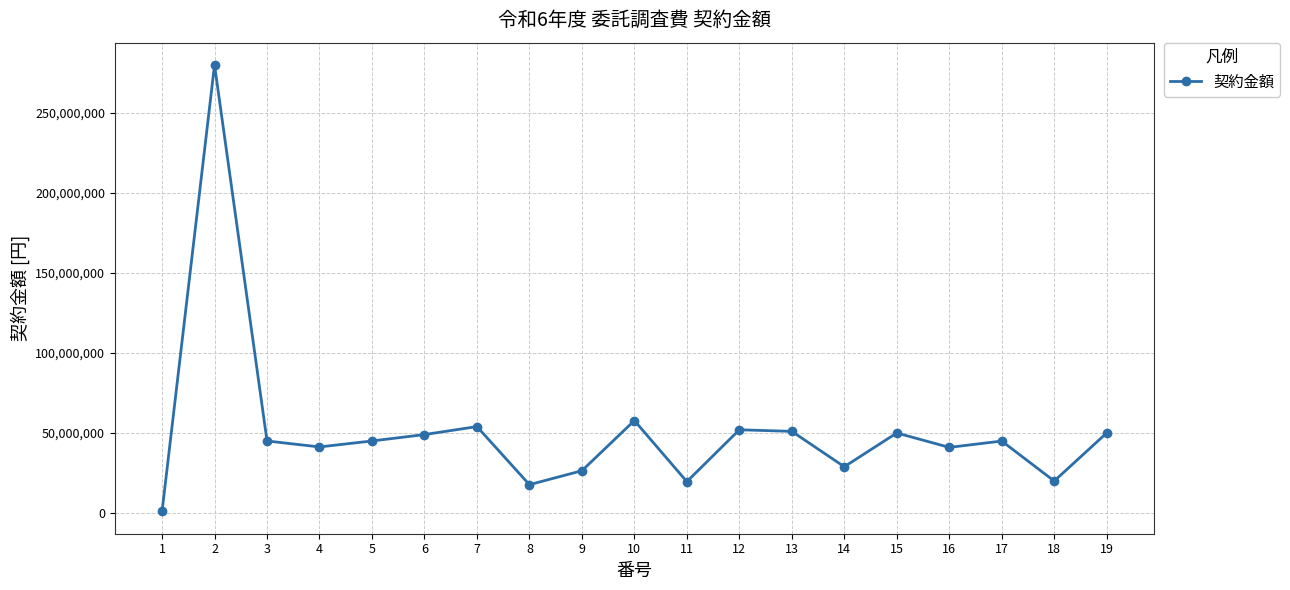

The chart shows a value of 54514096 at 16. True or false?

False